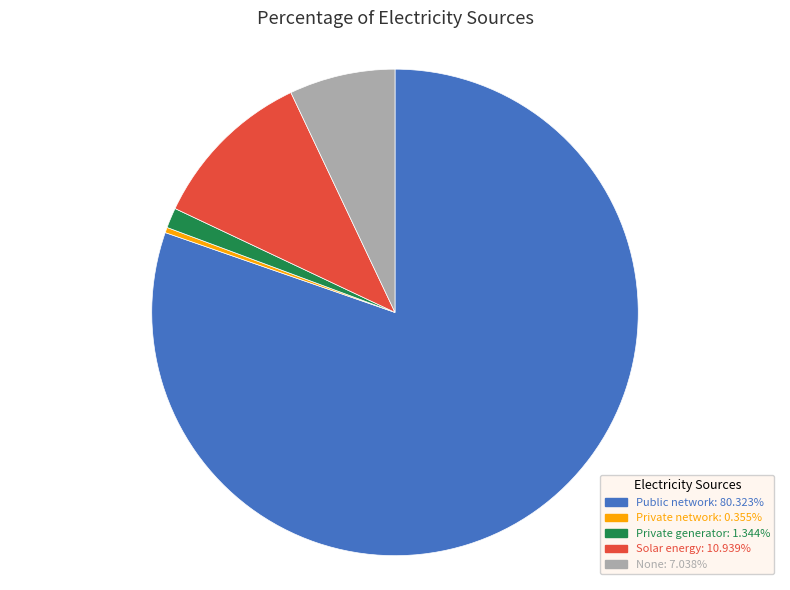

Is there any slice that represents more than half of the pie?

Yes